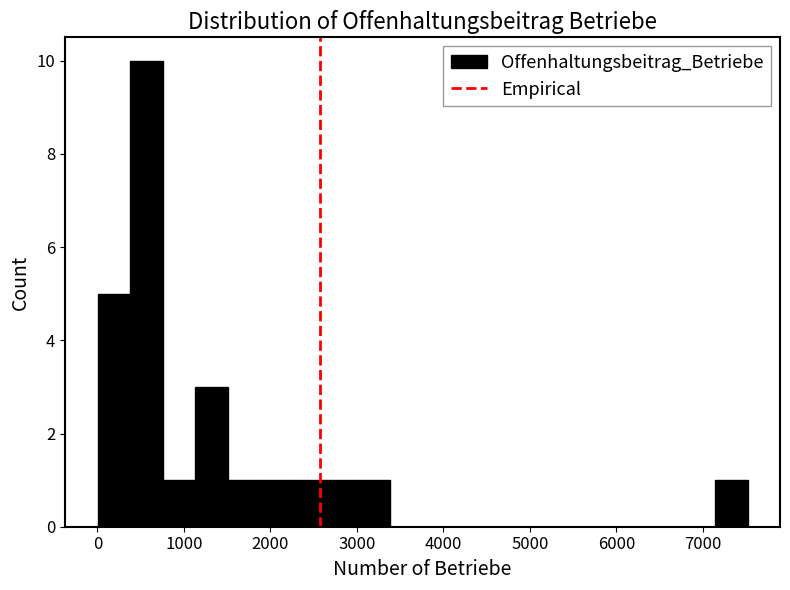

Read against the x-axis, roughly where is the centre of the tallest bar?

600